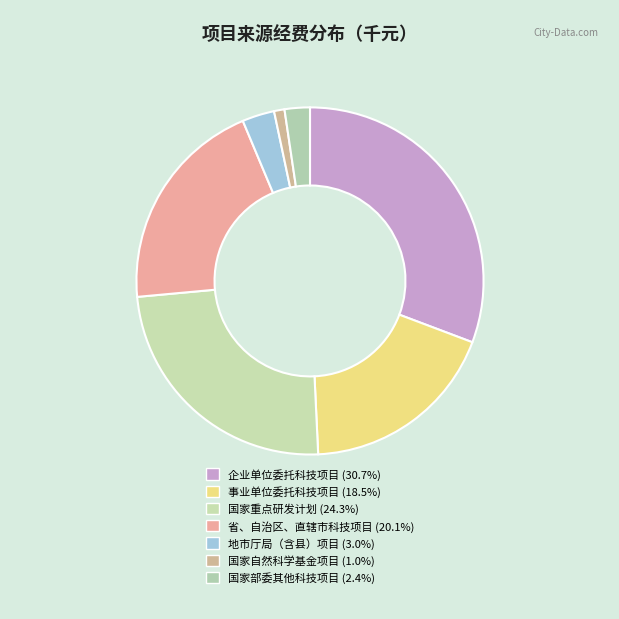

How much of the chart is everything except 省、自治区、直辖市科技项目?

79.9%